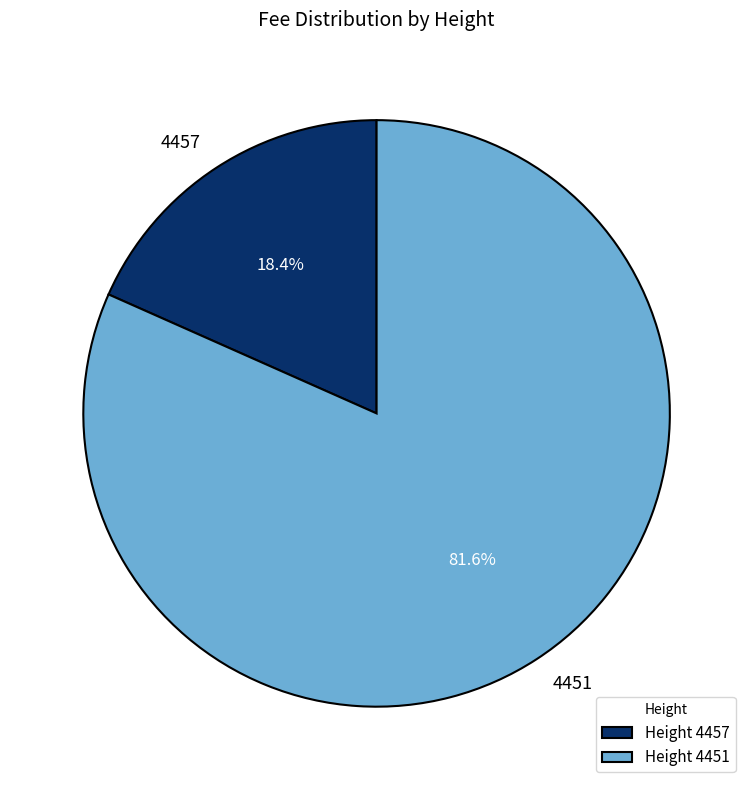

To the nearest percent, what is the difference between the 4451 and 4457 slice percentages?

63%